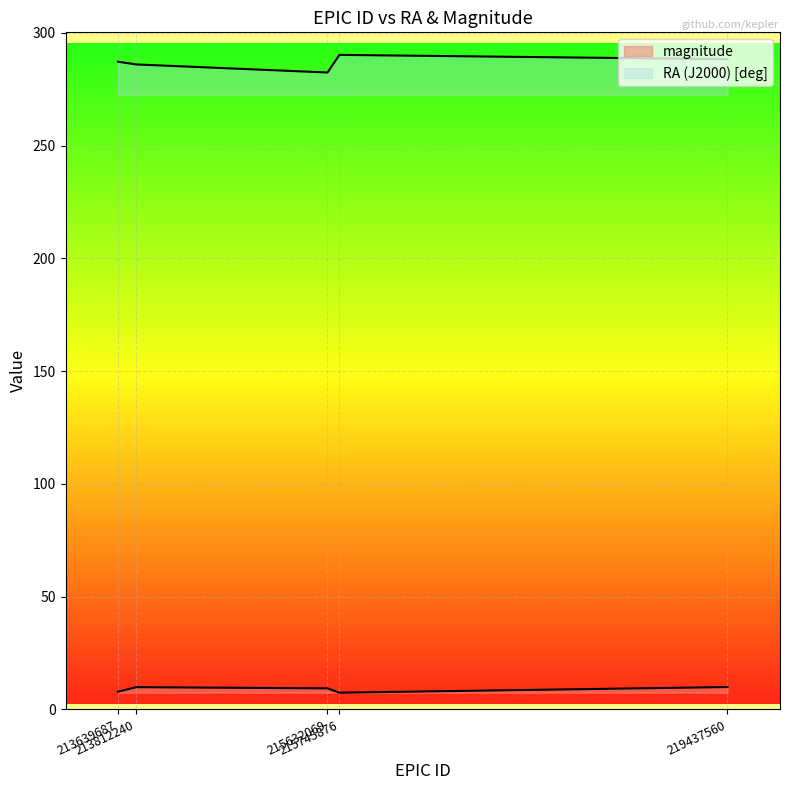

How many lines are shown in the chart?

2